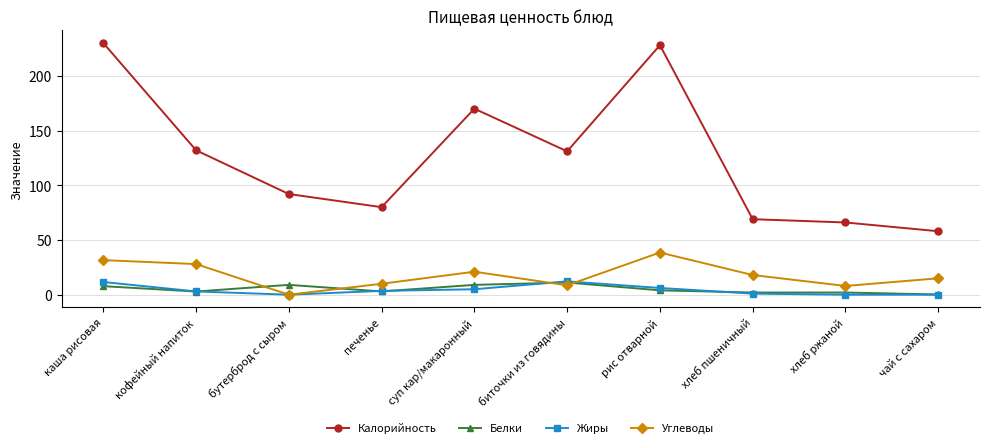

What are all the series names shown in the legend?

Калорийность, Белки, Жиры, Углеводы